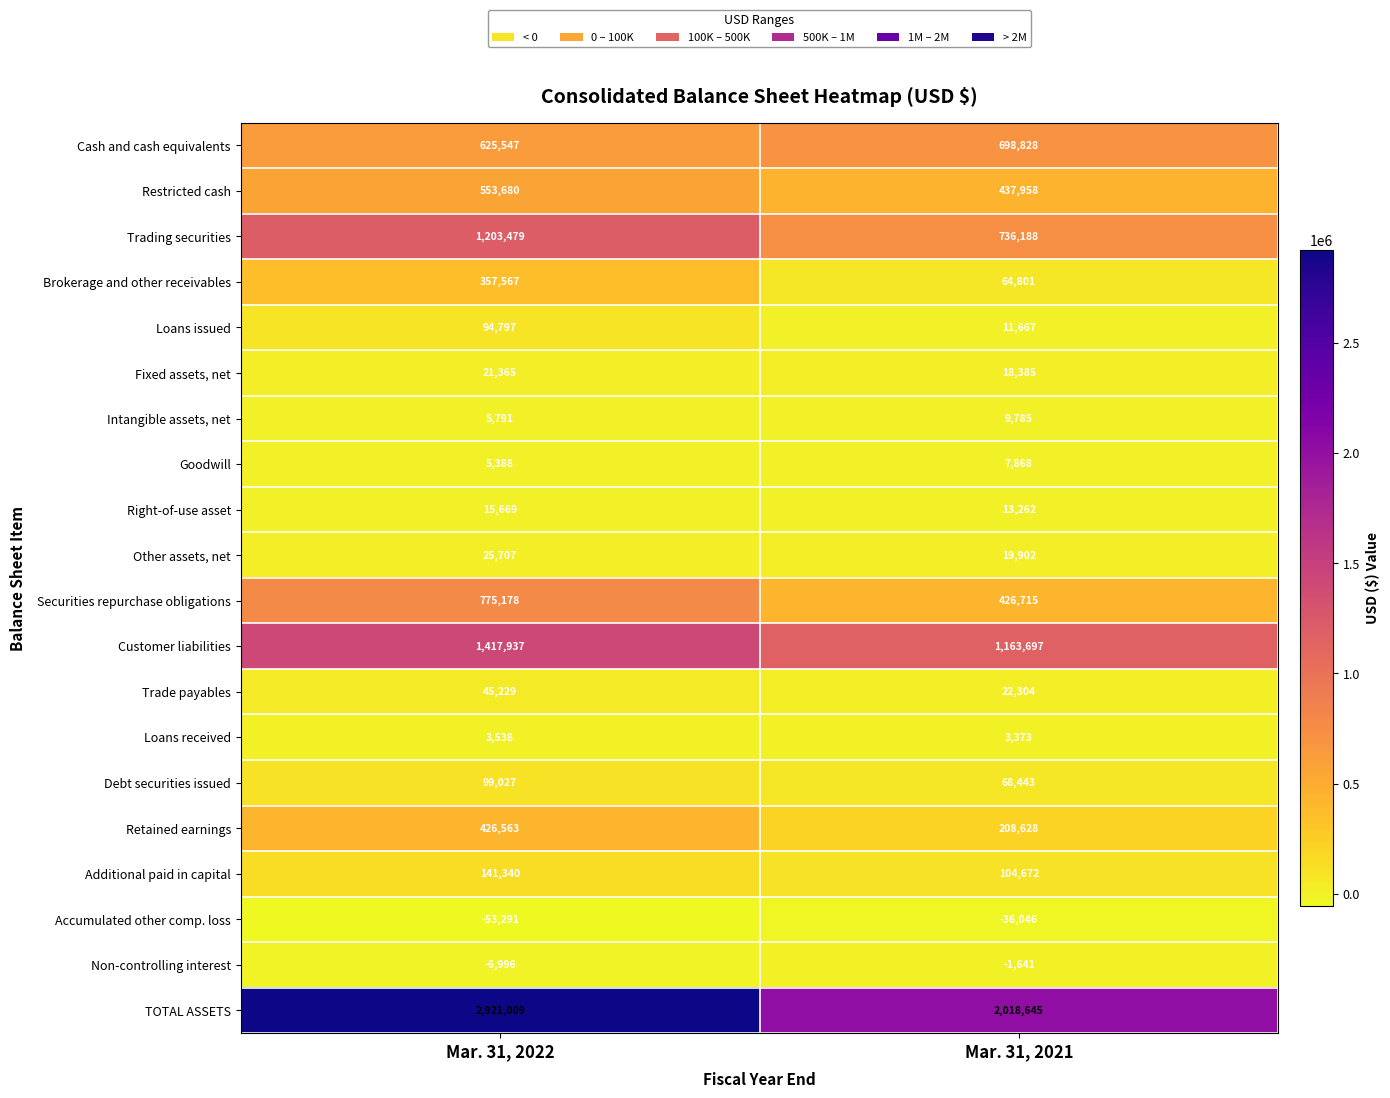

What is the smallest value displayed?

-53291